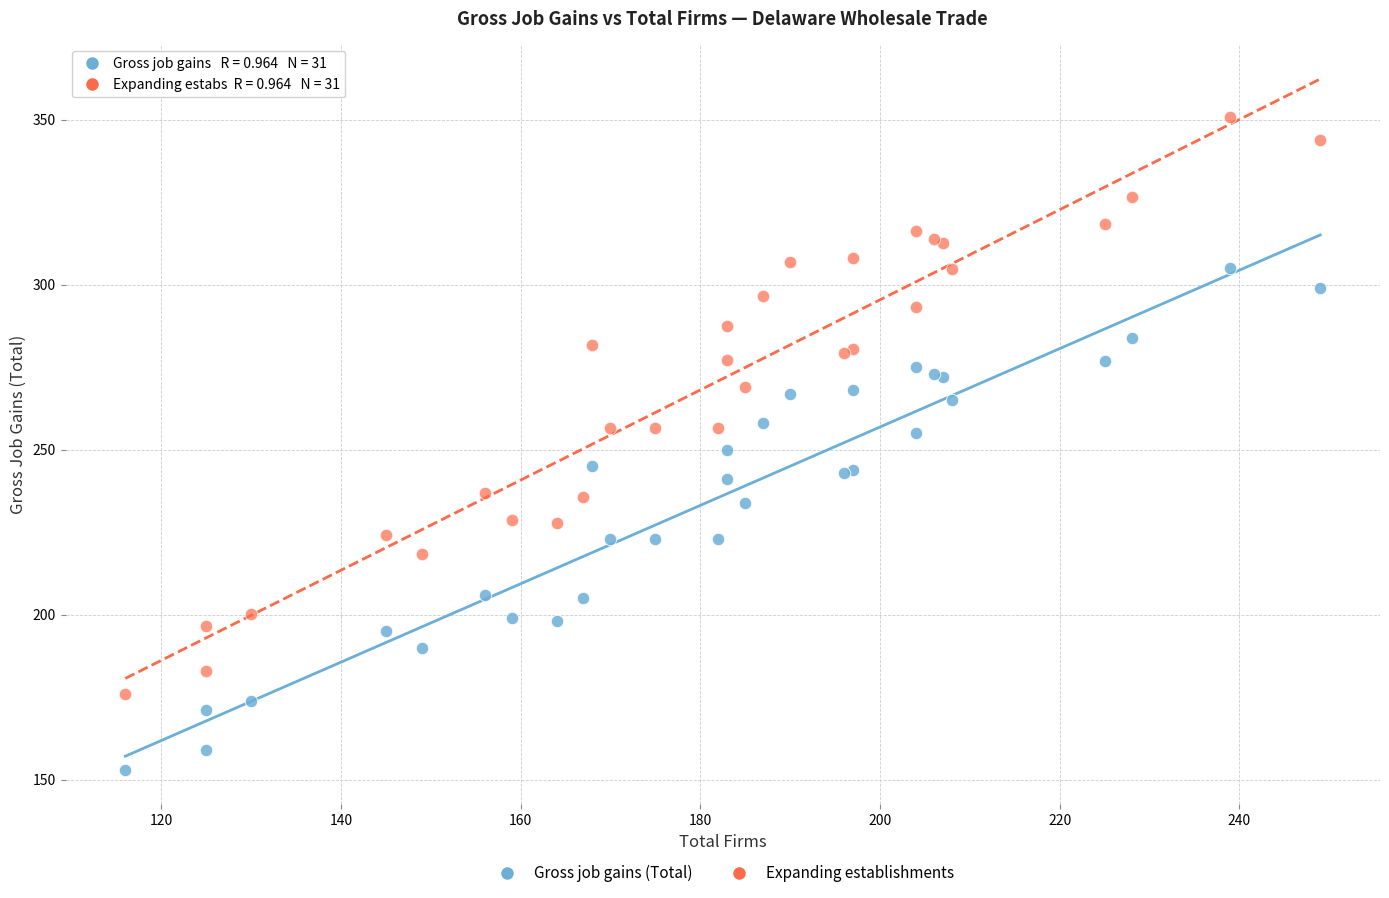

What are all the series names shown in the legend?

Gross job gains (Total), Expanding establishments